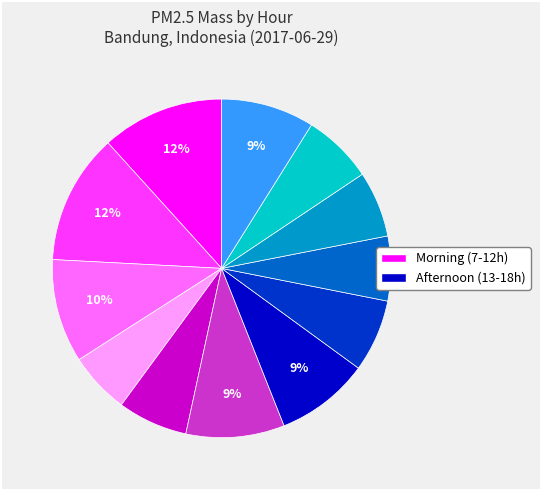

To the nearest percent, what is the average slice percentage?

8%